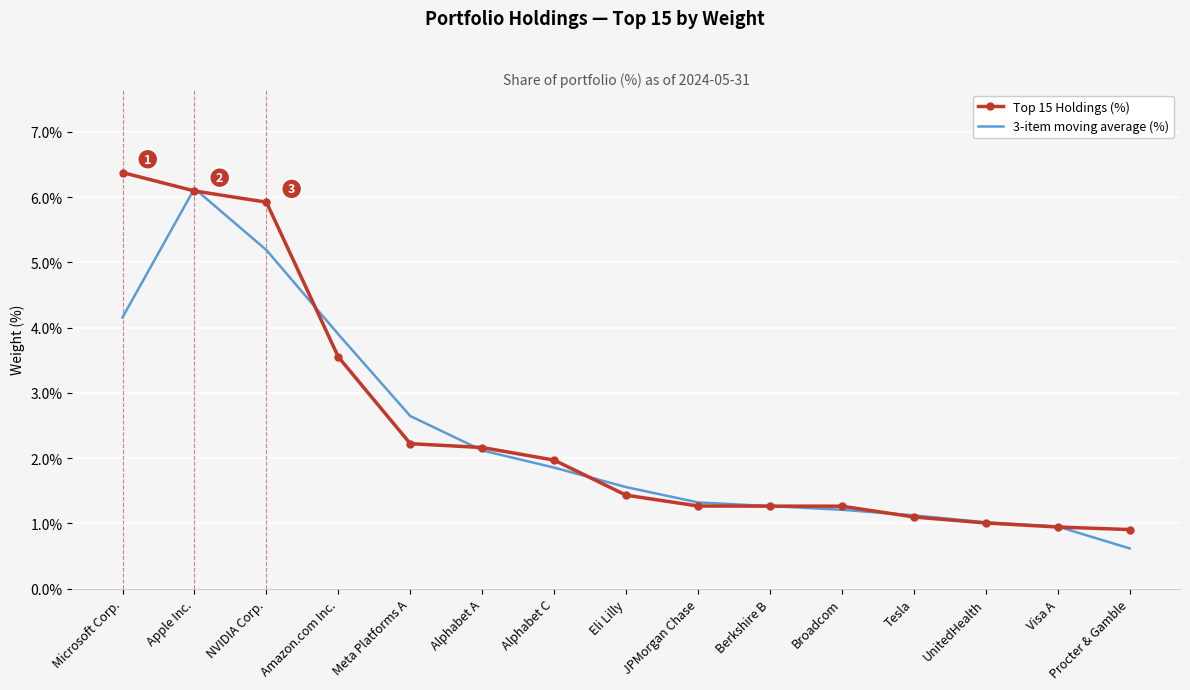

Is it true that 3-item moving average (%) equals 1.3 at JPMorgan Chase?

True